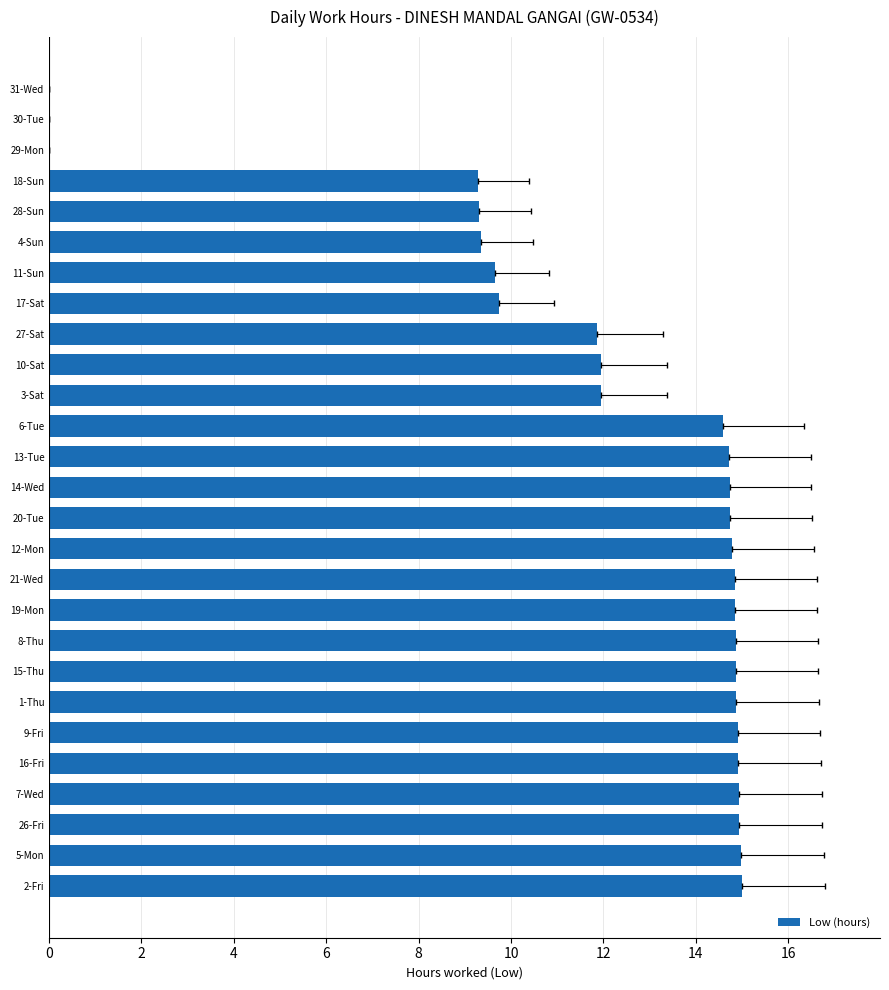

What is the value of the 5th bar from the left?

14.9